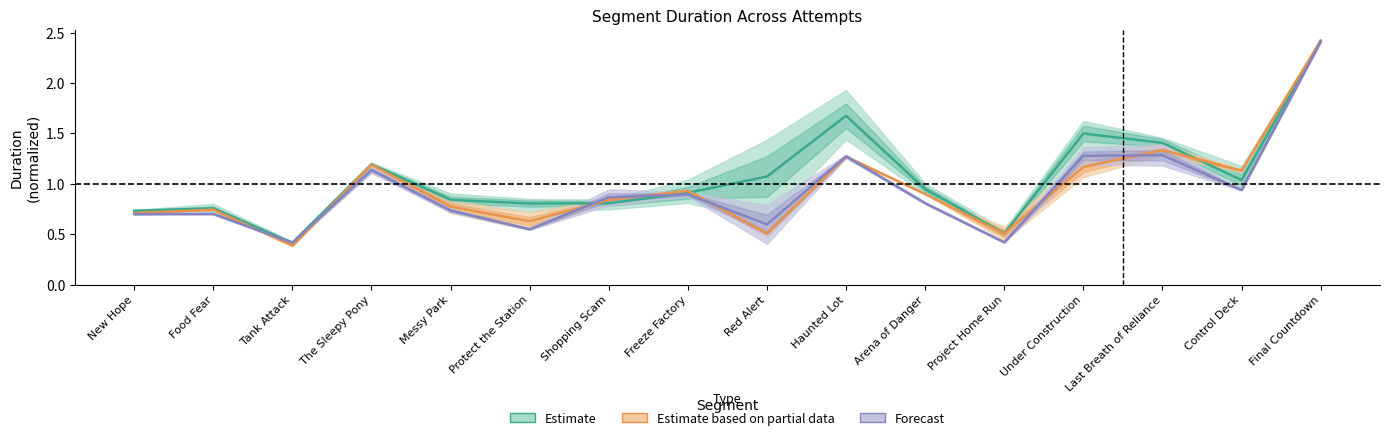

At how many categories does at least one series exceed 0?

16